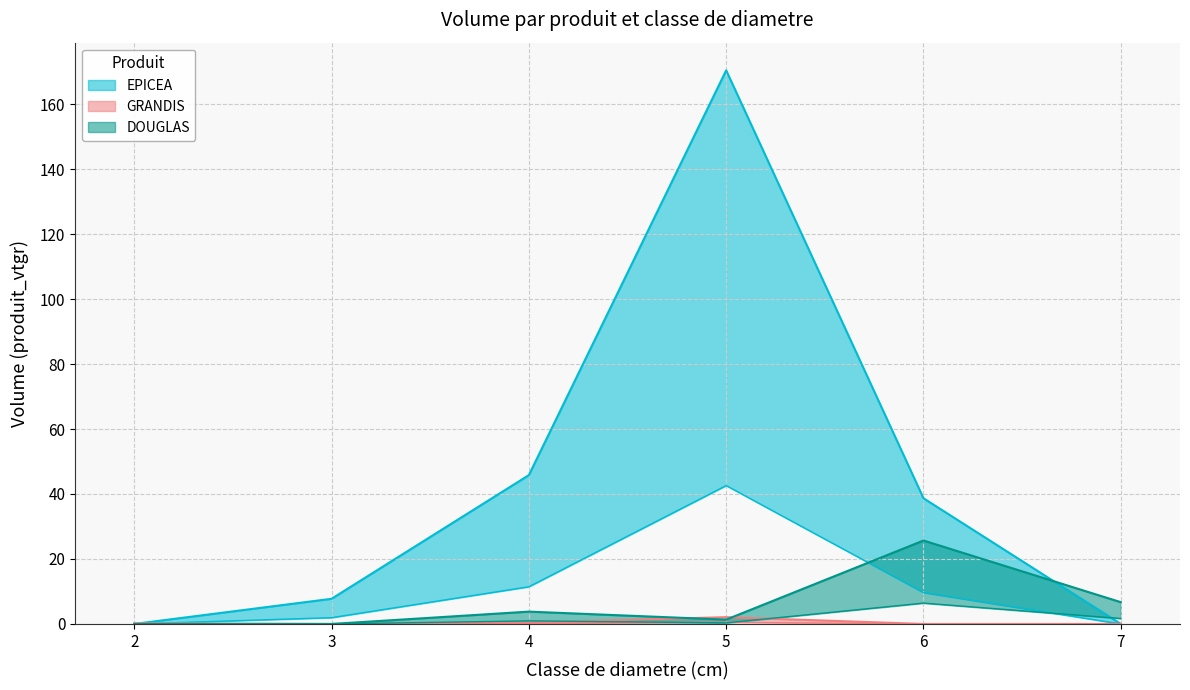

How many data points in DOUGLAS are above 0?

4